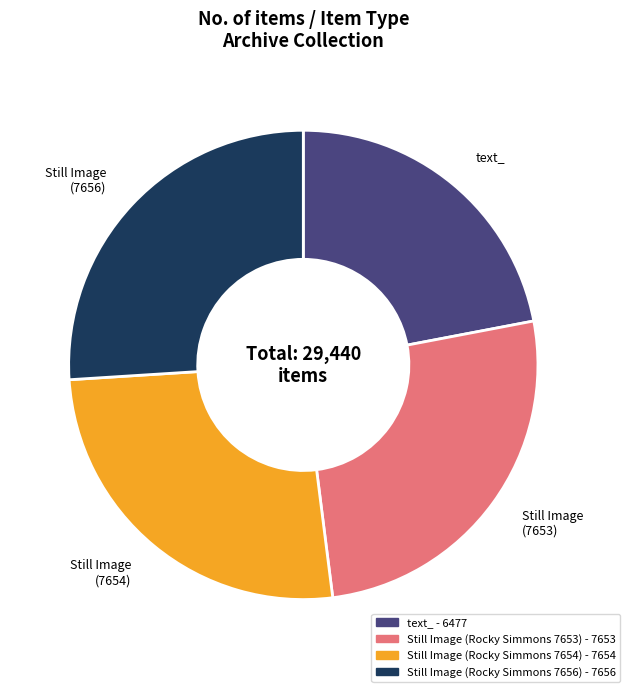

Which slice is the smallest?

text_